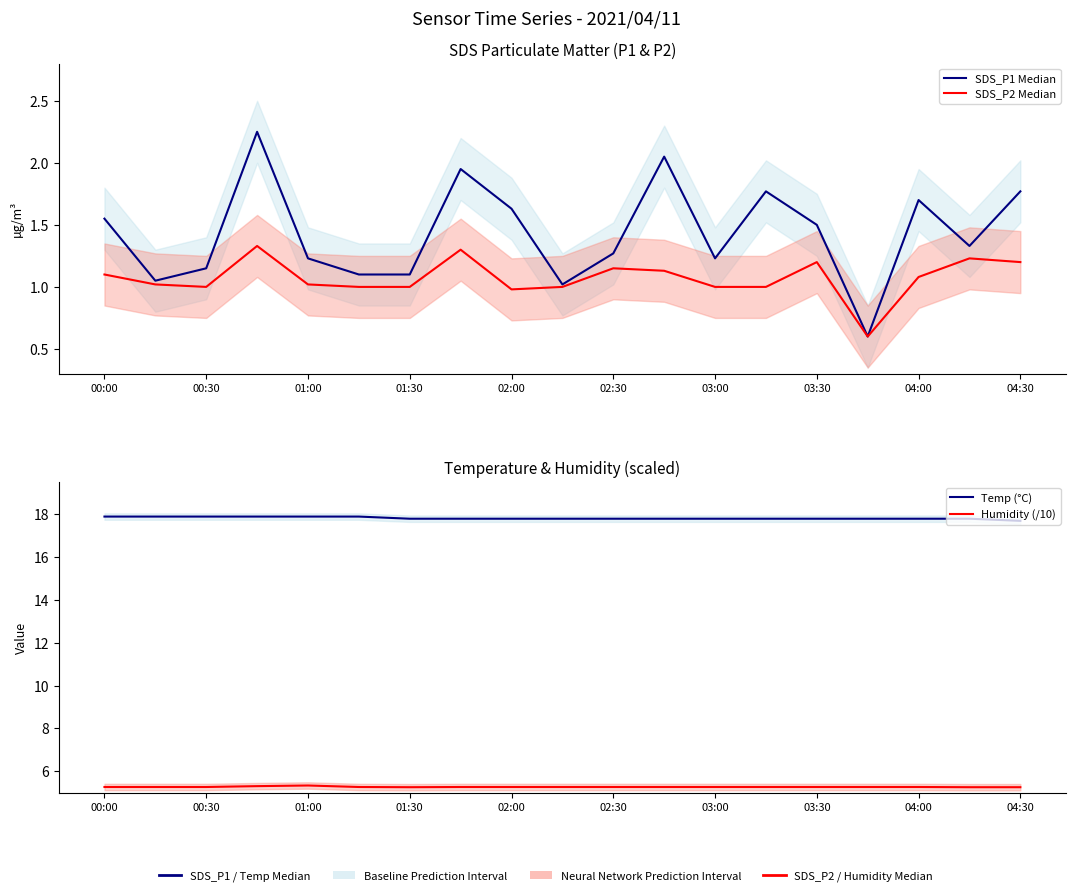

Reading left to right, transcribe all the data shown in this chart.

SDS_P1 Median: 1.6	1.1	1.1	2.2	1.2	1.1	1.1	1.9	1.6	1.0	1.3	2.0	1.2	1.8	1.5	0.6	1.7	1.3	1.8
SDS_P2 Median: 1.1	1.0	1.0	1.3	1.0	1.0	1.0	1.3	1.0	1.0	1.1	1.1	1.0	1.0	1.2	0.6	1.1	1.2	1.2
Temp (°C): 17.9	17.9	17.9	17.9	17.9	17.9	17.8	17.8	17.8	17.8	17.8	17.8	17.8	17.8	17.8	17.8	17.8	17.8	17.7
Humidity (/10): 5.3	5.3	5.3	5.3	5.3	5.3	5.2	5.3	5.3	5.3	5.3	5.3	5.3	5.3	5.3	5.3	5.3	5.2	5.2